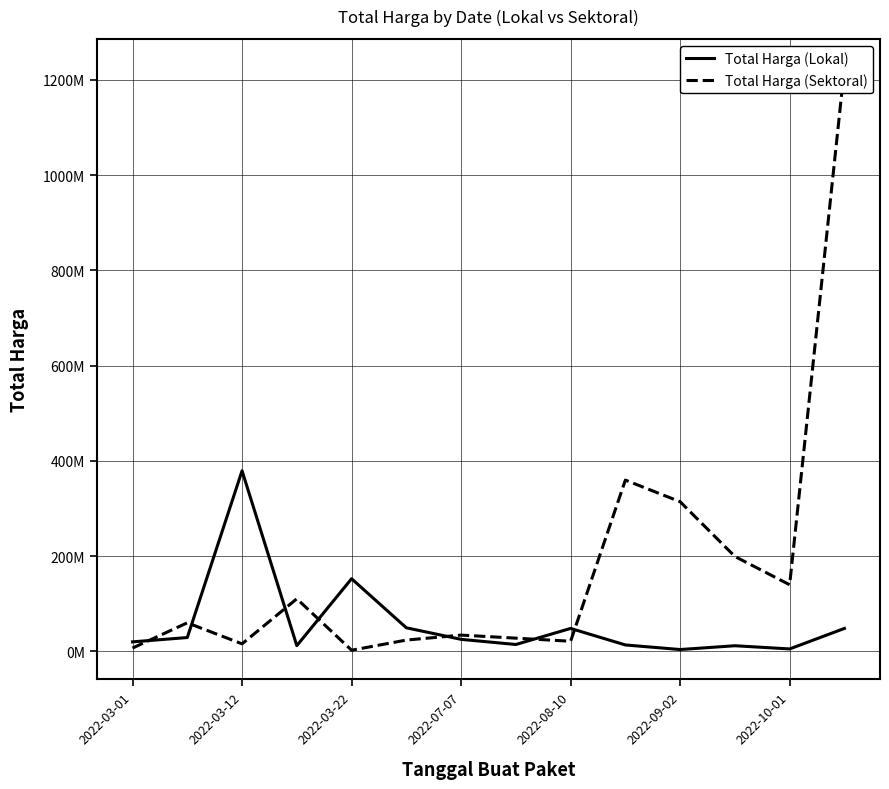

Where does the Total Harga (Lokal) series first go above 25200000?

2022-03-12